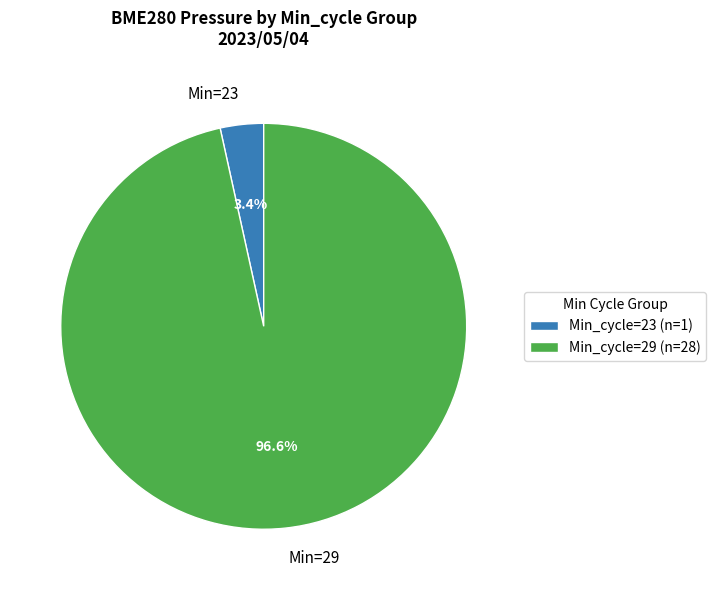

Is there any slice that represents more than half of the pie?

Yes